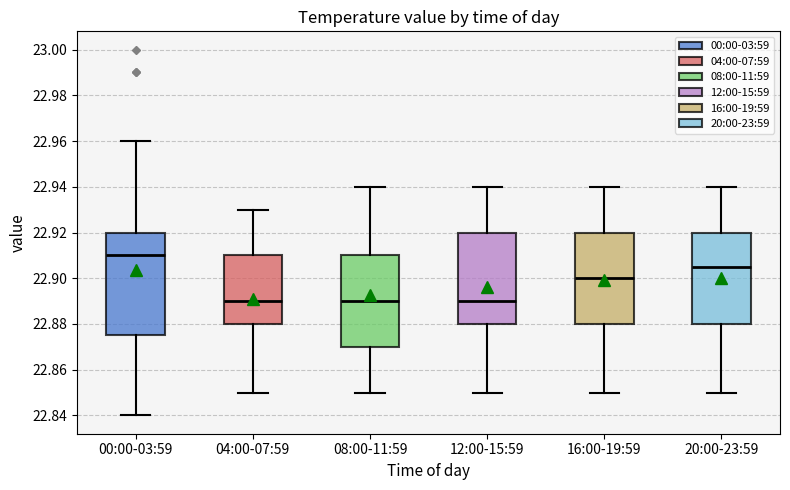

Which box has the highest median line?

00:00-03:59